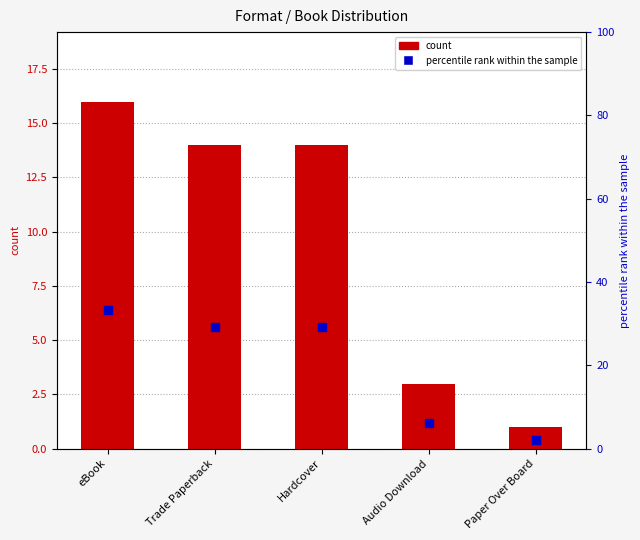

Which series contains the lowest Y value?

count